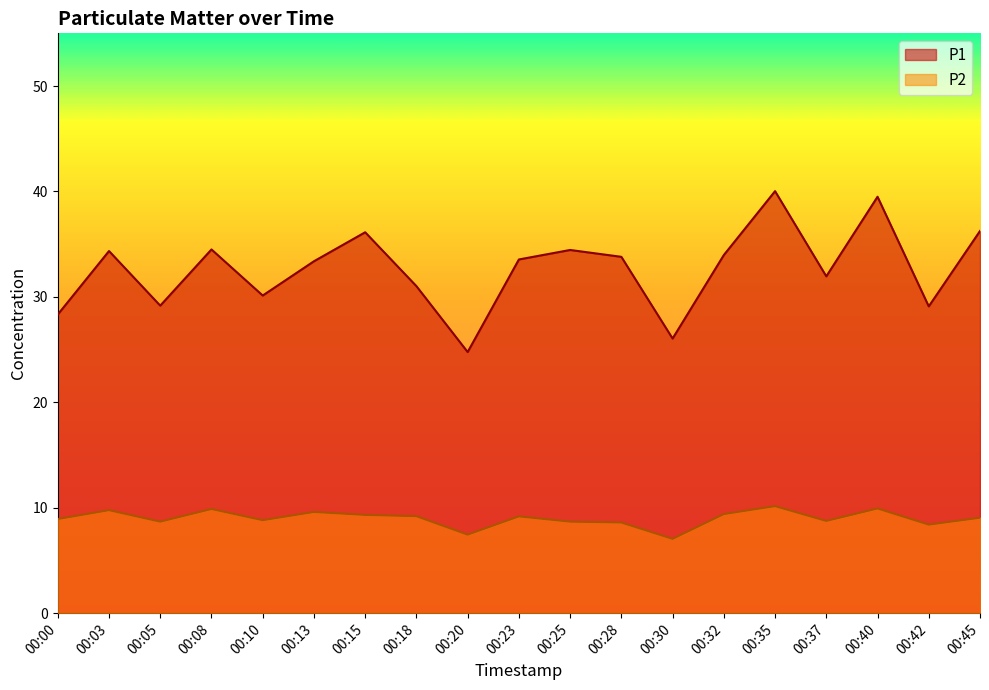

At how many categories does at least one series exceed 15?

19